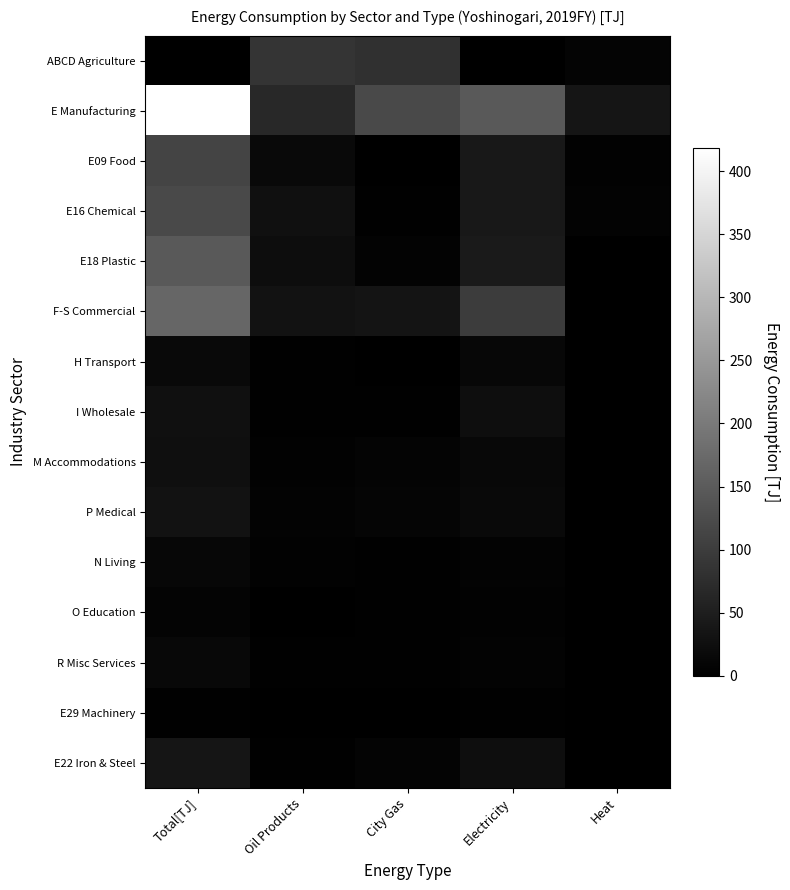

Which series has the largest total across all categories?

E Manufacturing